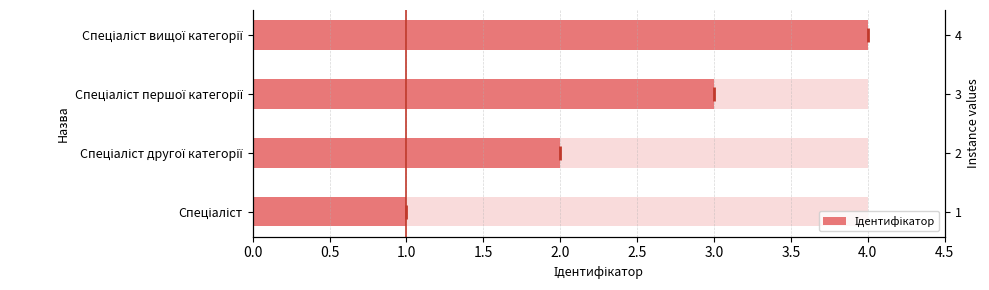

True or false: the data shows 2 at Спеціаліст вищої категорії.

False